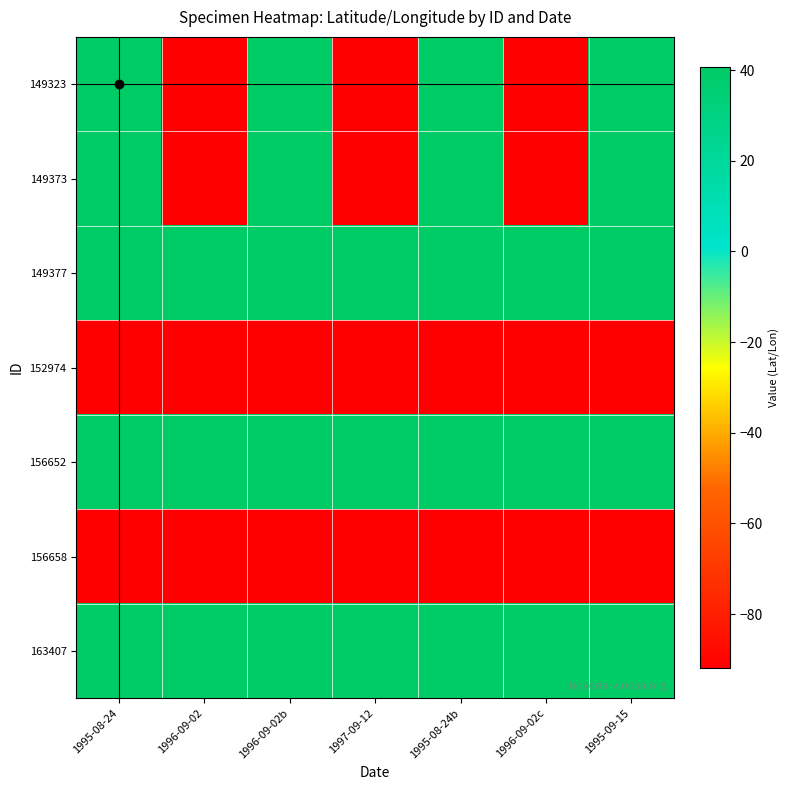

List the series in order of their peak value, lowest first.

152974, 156658, 149323, 149373, 149377, 156652, 163407